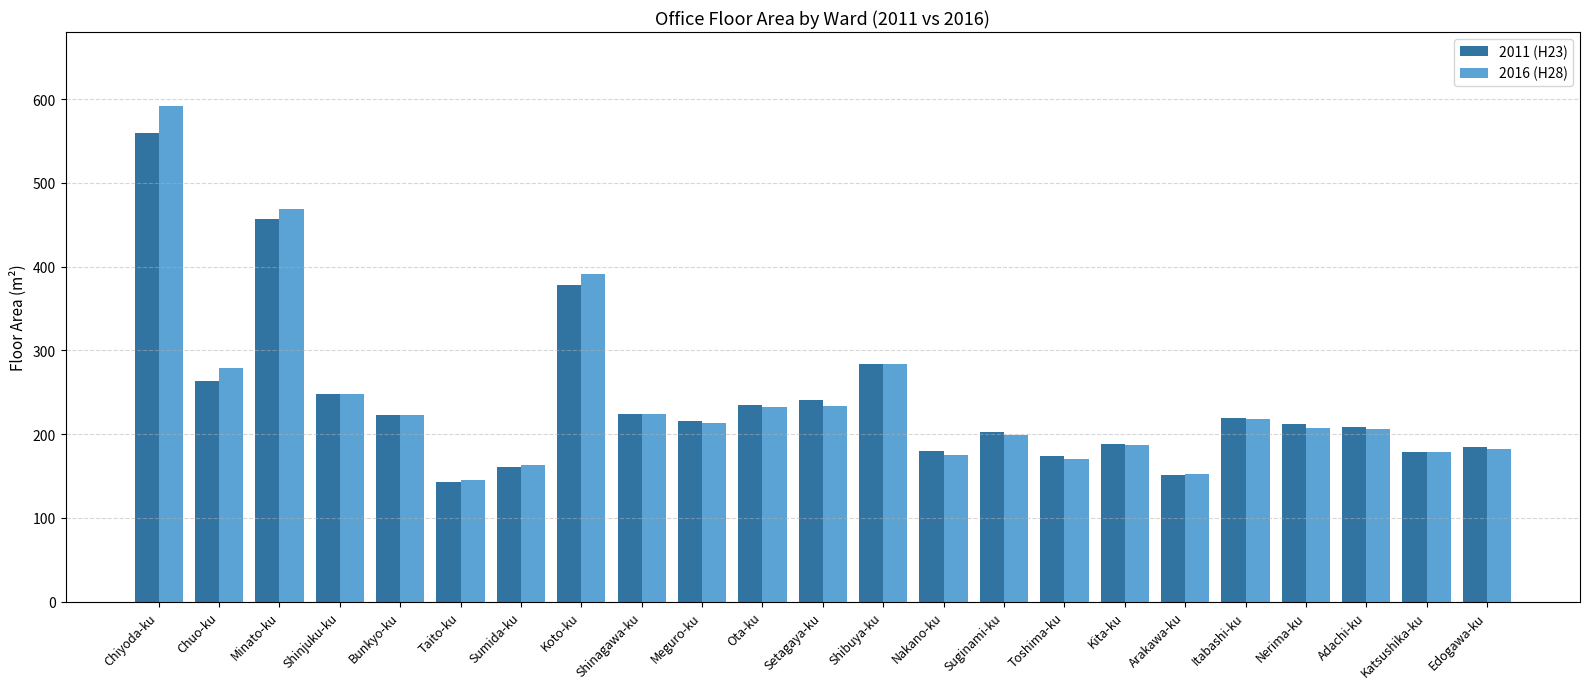

Read the 2011 (H23) value at Suginami-ku.

202.9